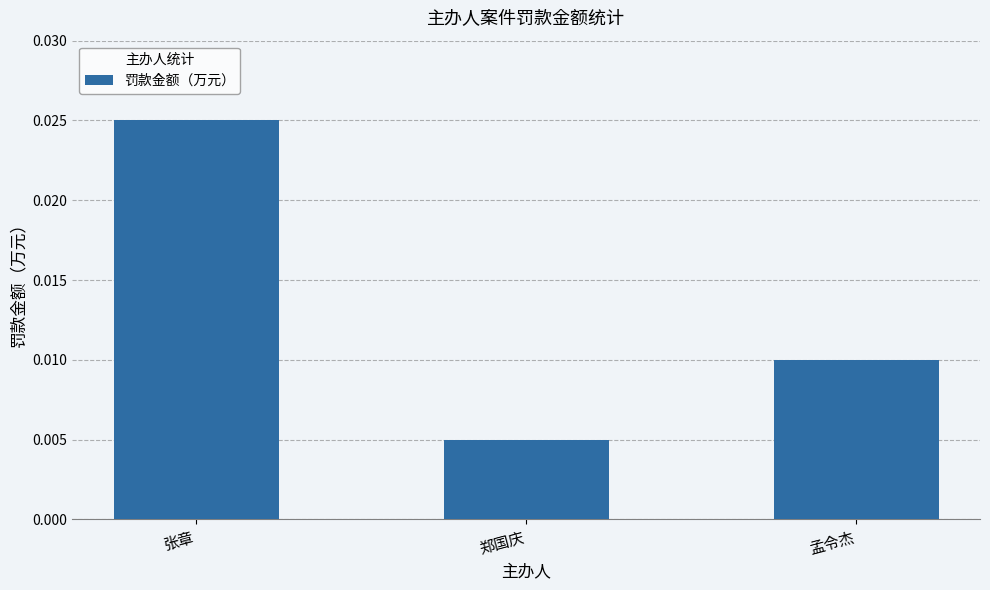

List the labels in order of value, largest first.

张章, 孟令杰, 郑国庆